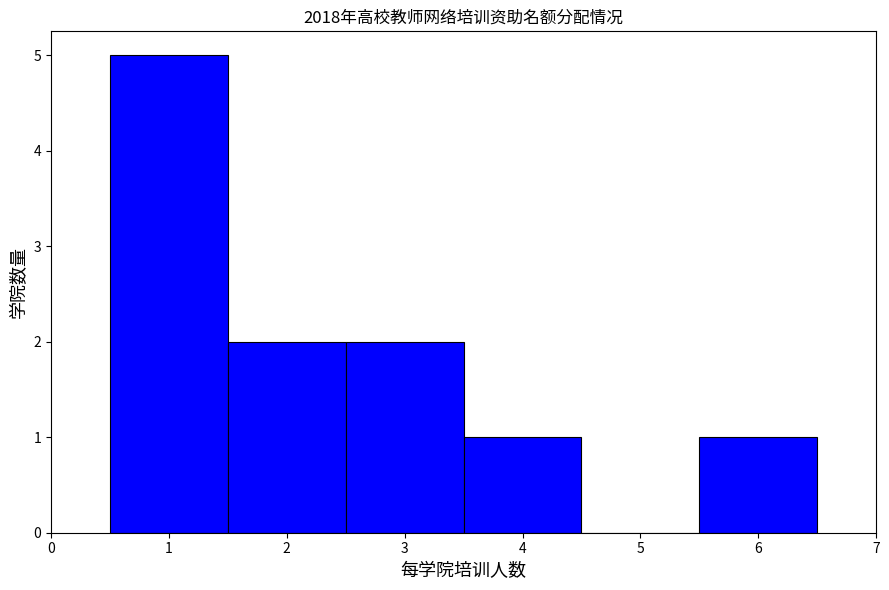

Reading left to right, list every bar in this chart as the range it spans on the x-axis followed by its height. The values are not printed on the chart, so give them approximately, as read against the axis.

0.5 to 1.5: 5
1.5 to 2.5: 2
2.5 to 3.5: 2
3.5 to 4.5: 1
4.5 to 5.5: 0
5.5 to 6.5: 1